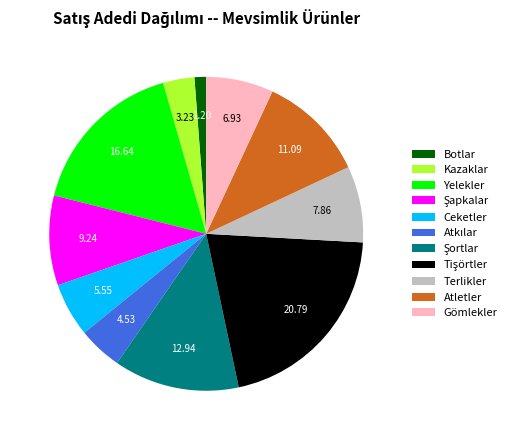

What is the smallest slice in the pie chart?

Botlar